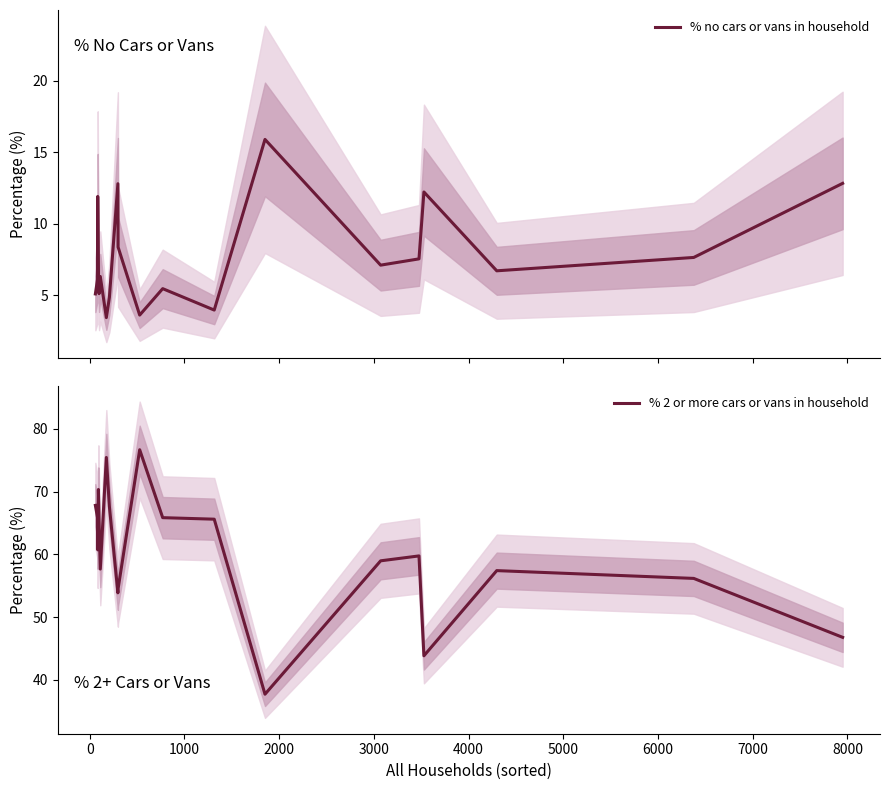

What is the minimum value for % no cars or vans in household?

3.4